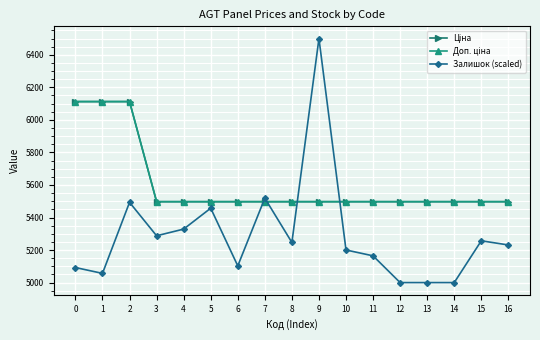

Is this an area chart (filled region under the line)?

No